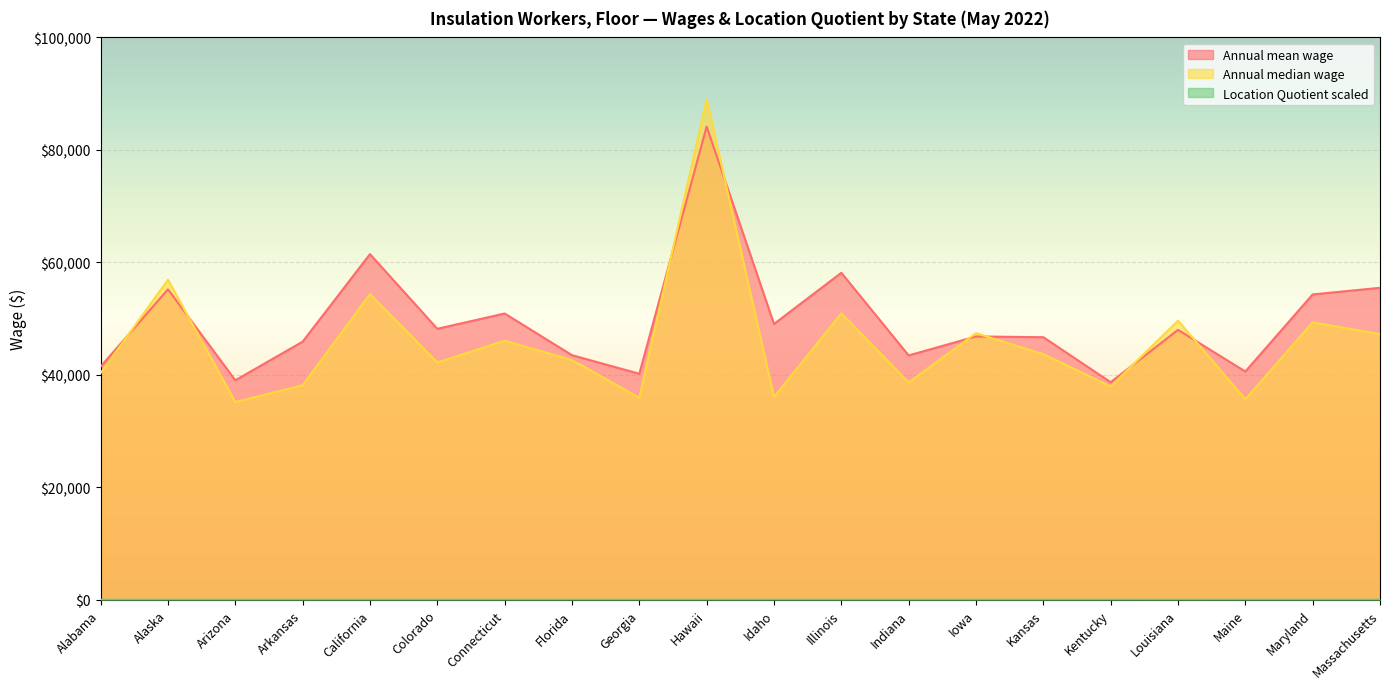

How many series are shown in this chart?

3